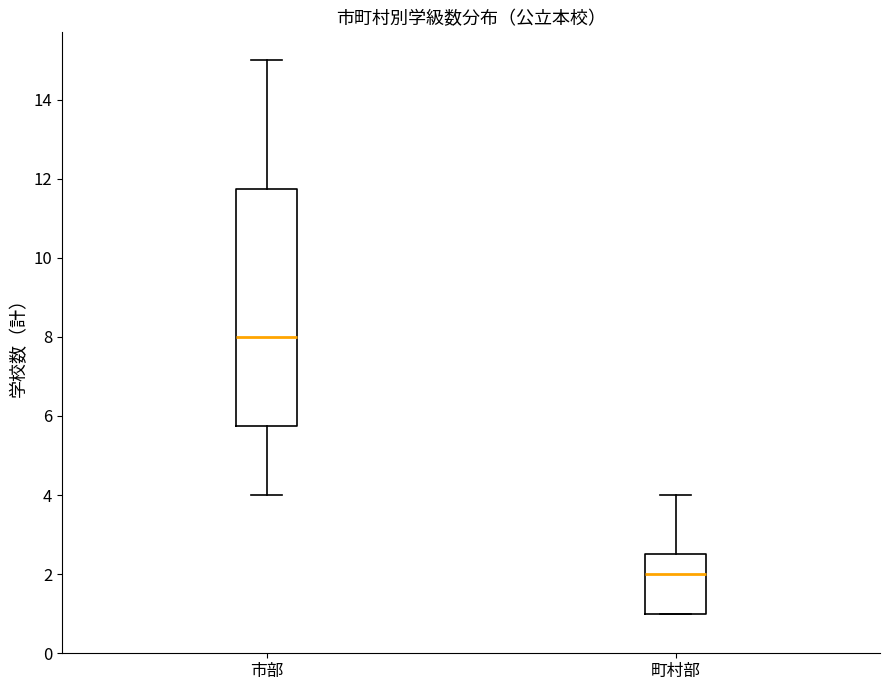

Reading left to right, read every box against the y-axis: the position of its median line, the range the box covers, and the ends of its whiskers. The values are not printed on the chart, so give them approximately, as read against the axis.

市部: median 8.0, box 5.8 to 11.8, whiskers 4.0 to 15.0
町村部: median 2.0, box 1.0 to 2.6, whiskers 1.0 to 4.0